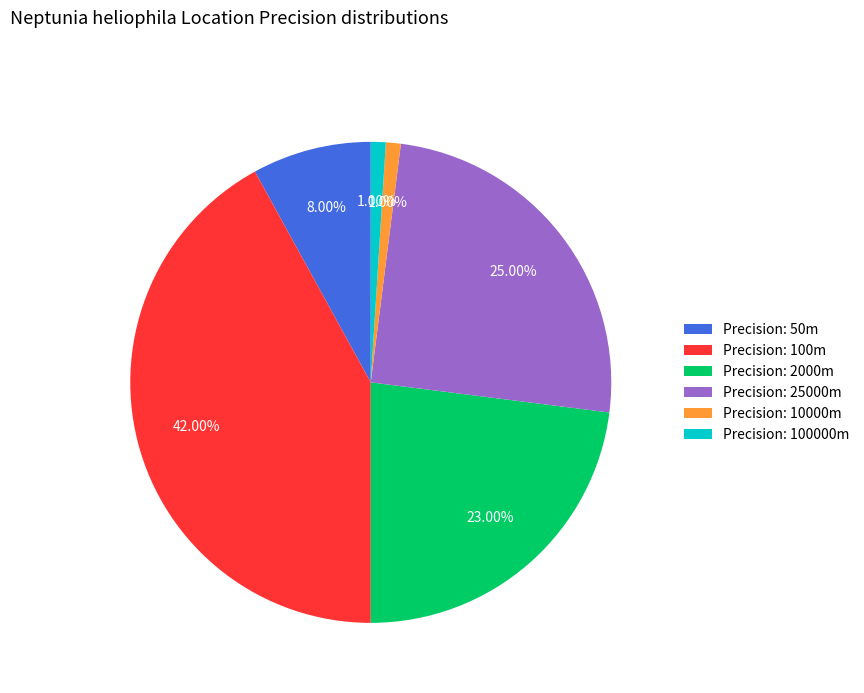

Combined, do Precision: 100m and Precision: 100000m account for over 50%?

No